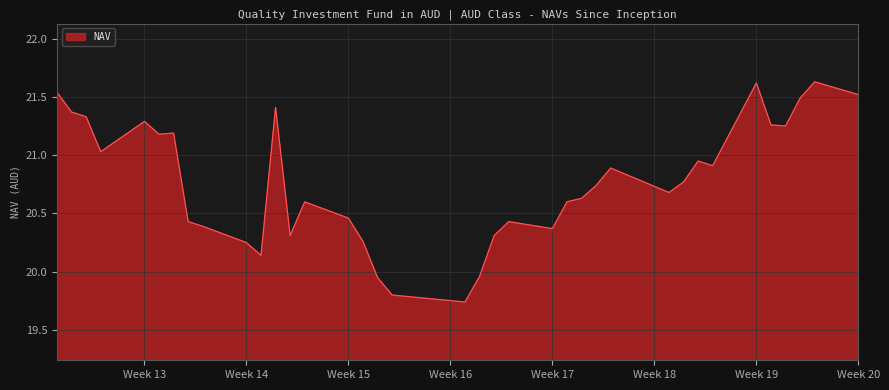

What is the minimum value shown in the chart?

19.7